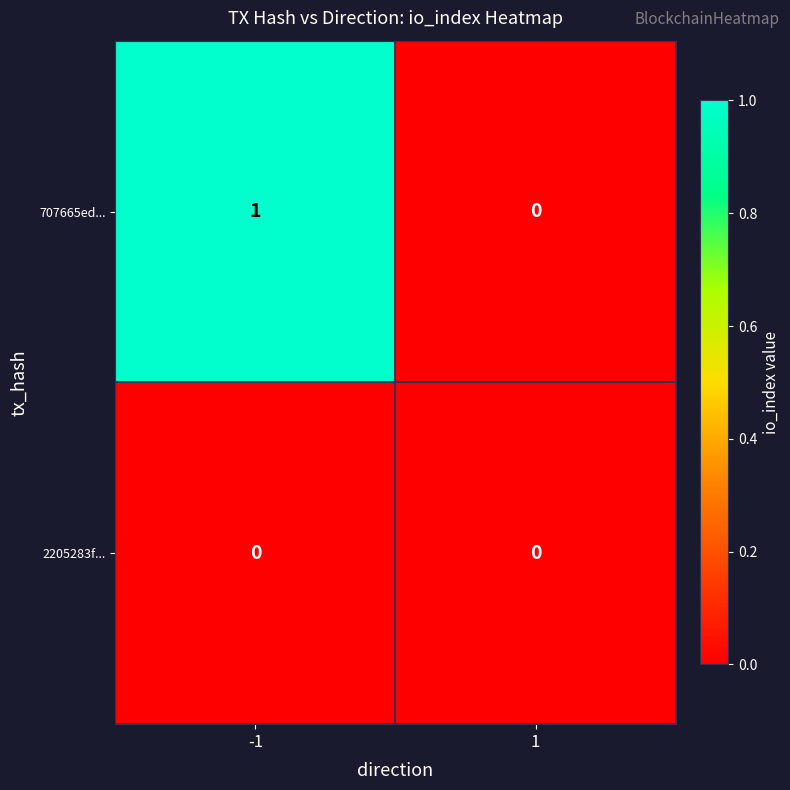

Is it true that 2205283f... equals 0 at -1?

True